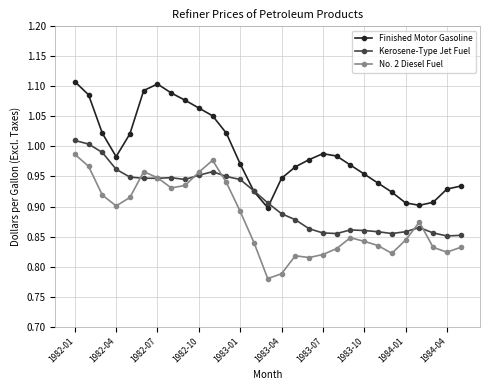

Rank the series by their average value, from highest to lowest.

Finished Motor Gasoline, Kerosene-Type Jet Fuel, No. 2 Diesel Fuel